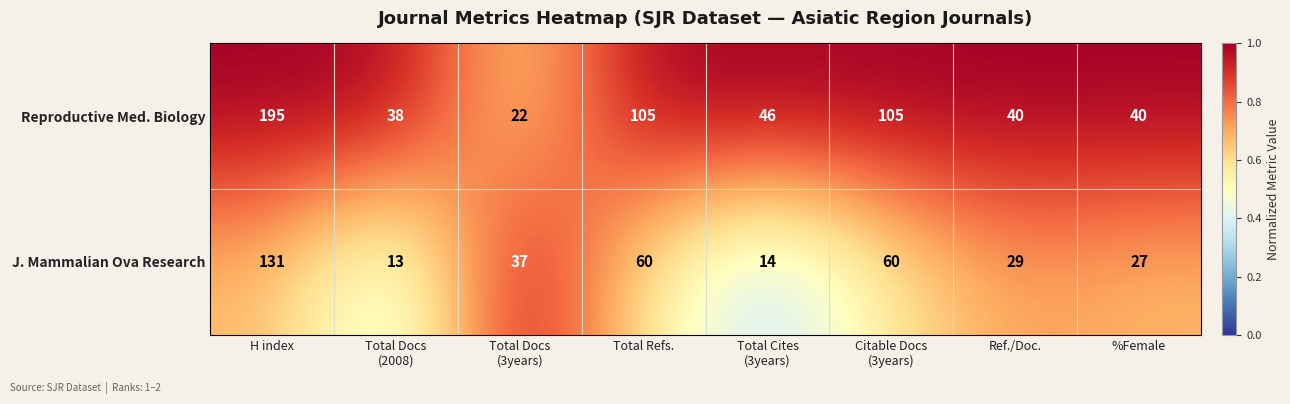

Reading right to left, list all the values displayed in this chart.

Reproductive Med. Biology: 40	40	105	46	105	22	38	195
J. Mammalian Ova Research: 27	29	60	14	60	37	13	131